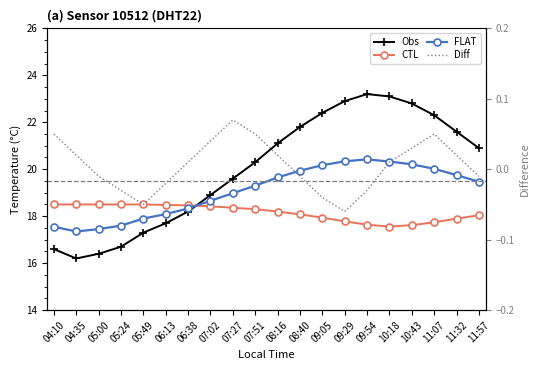

The value of CTL at 08:16 is 18.2. True or false?

True